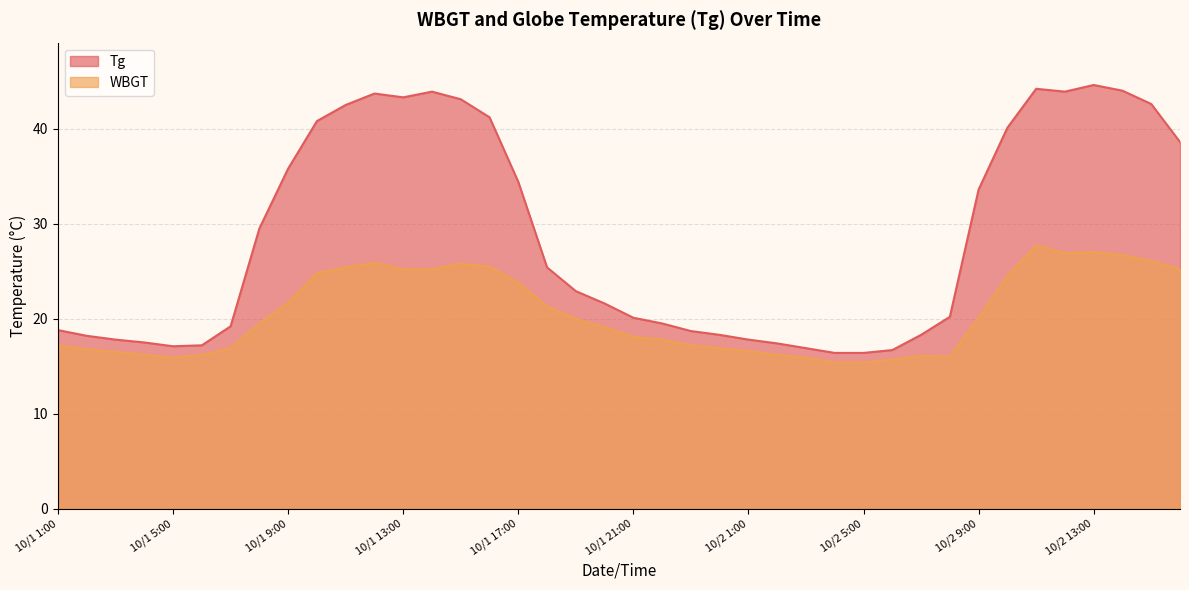

True or false: Tg and WBGT cross at least once.

False